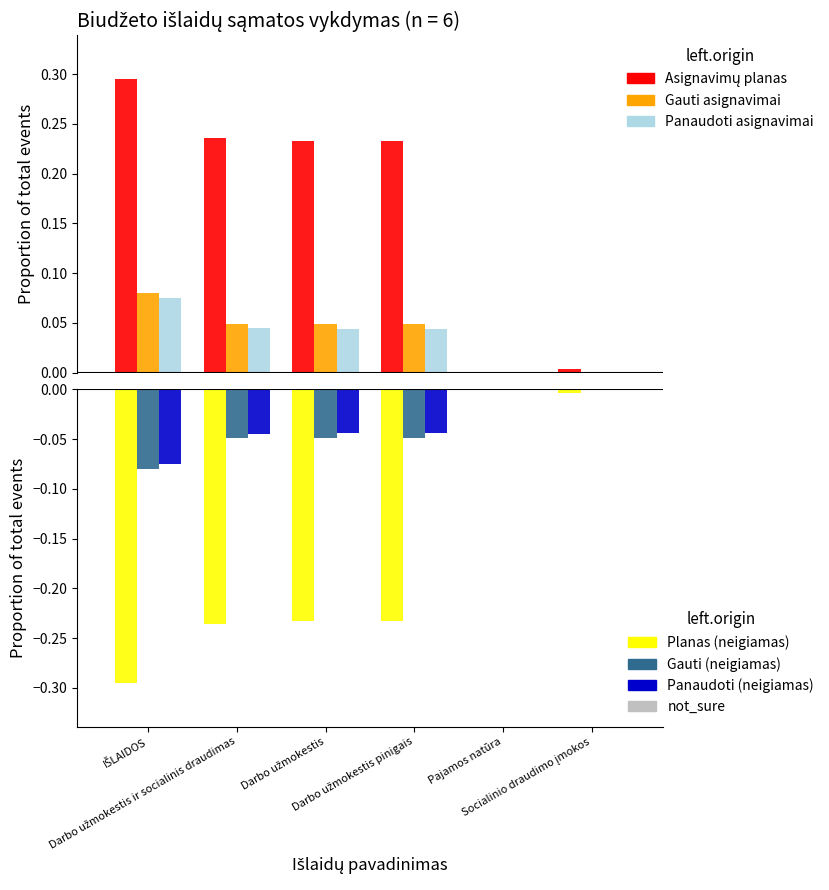

What is the sum of all Gauti (neigiamas) values?

-0.2